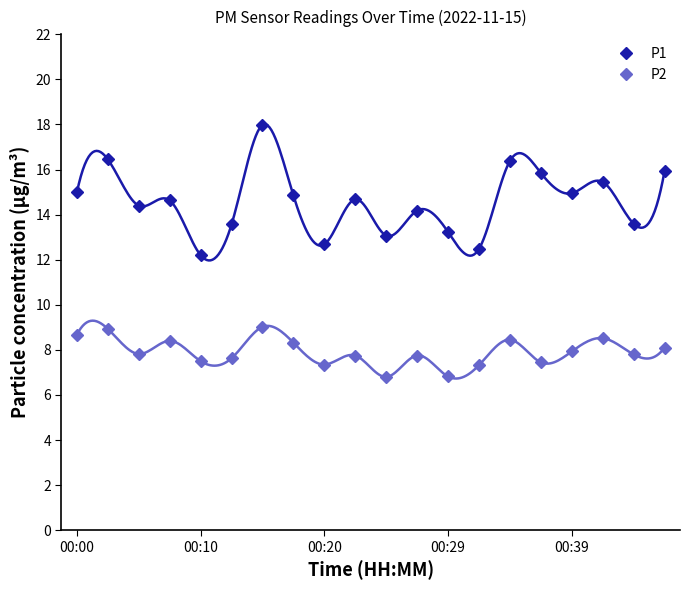

Which series has the largest range (max minus min)?

P1